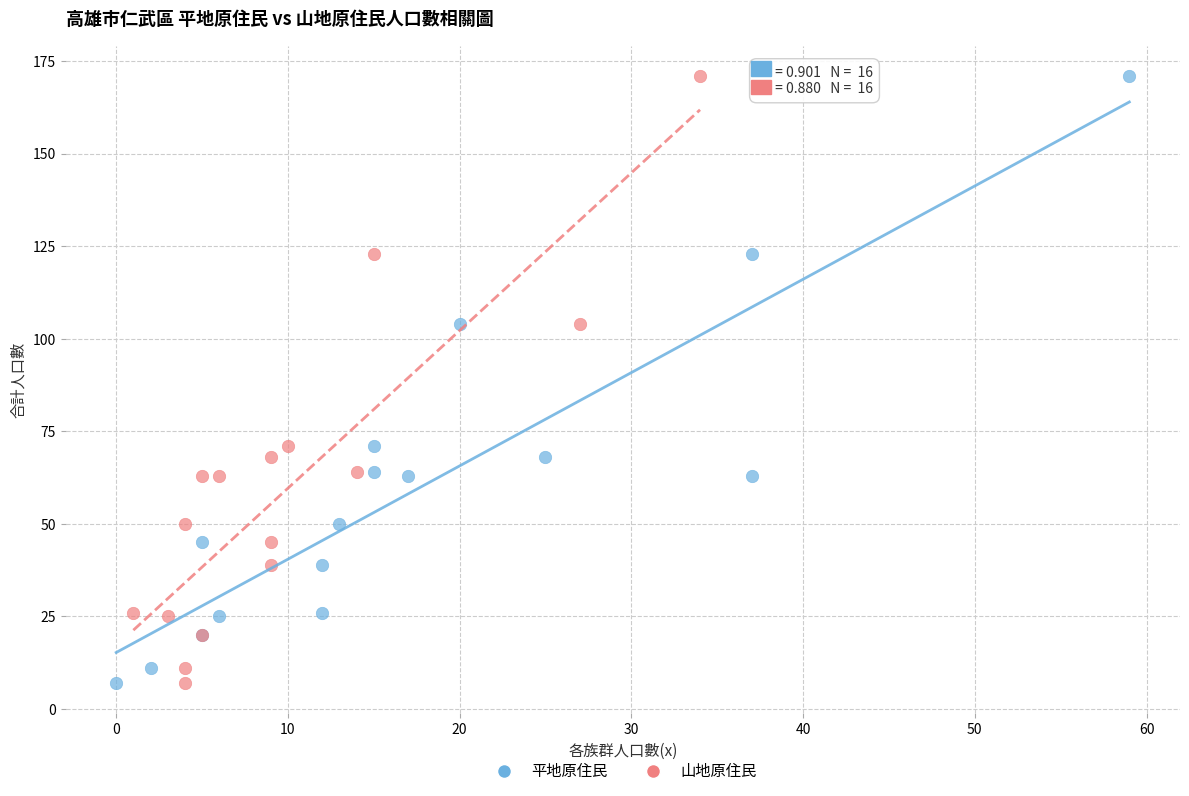

What are all the series names shown in the legend?

平地原住民, 山地原住民